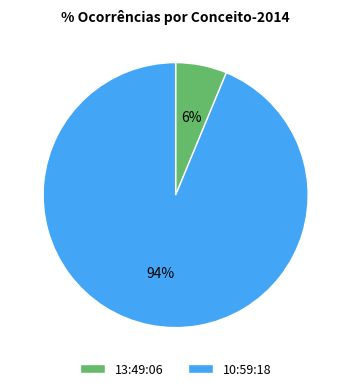

Is 10:59:18 the majority of the pie?

Yes